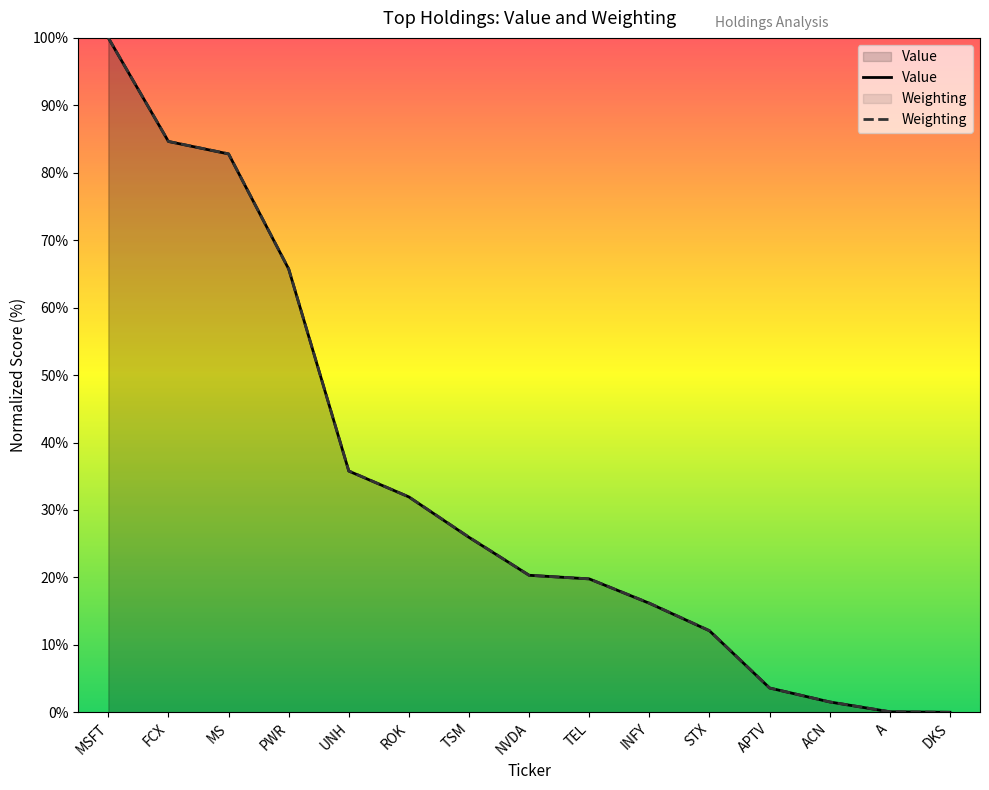

How many data points in Value are above 20?

8